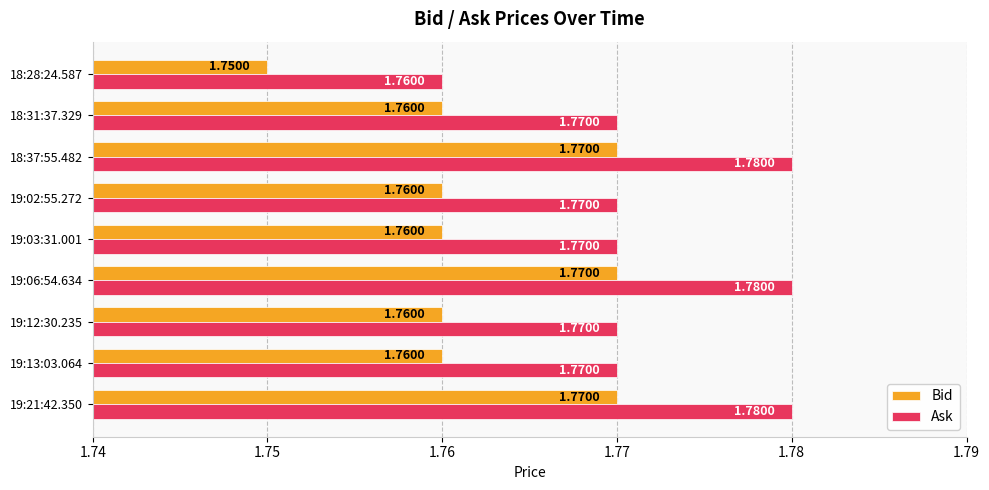

Which series has the largest total across all categories?

Ask